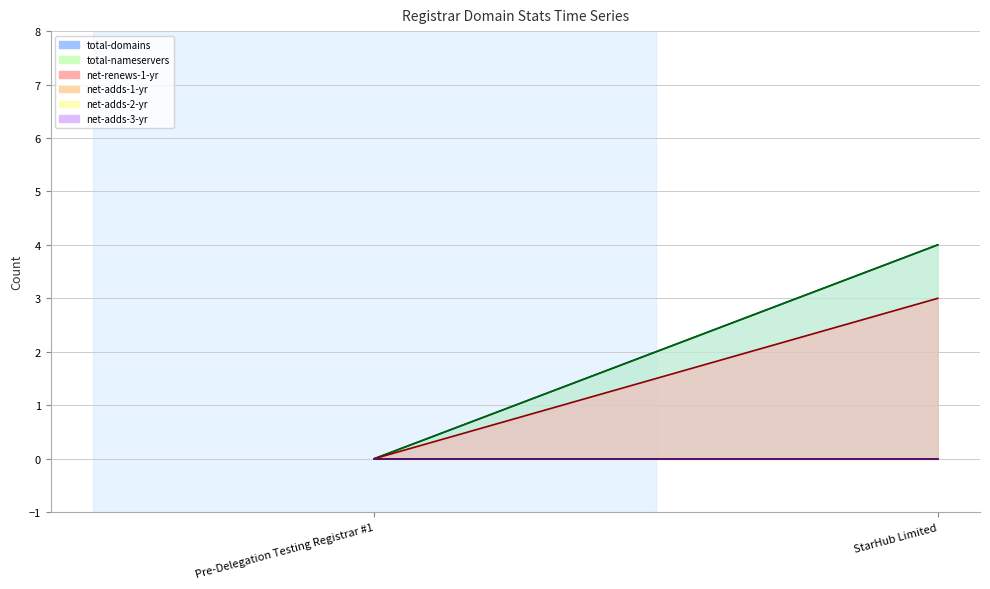

Between Pre-Delegation Testing Registrar #1 and StarHub Limited, which is larger?

StarHub Limited